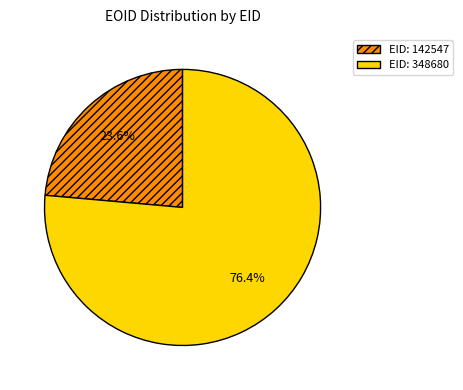

Is there a majority slice in this chart?

Yes